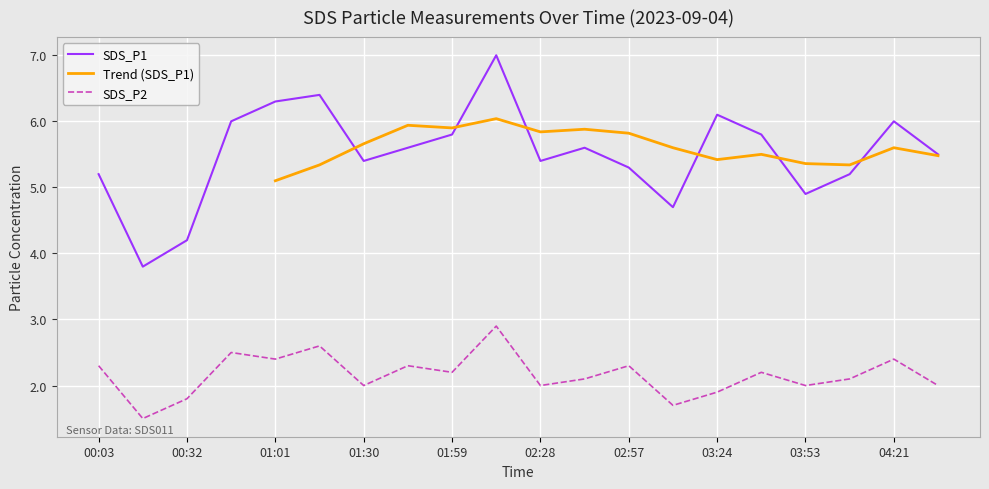

What is the minimum value for SDS_P2?

1.5